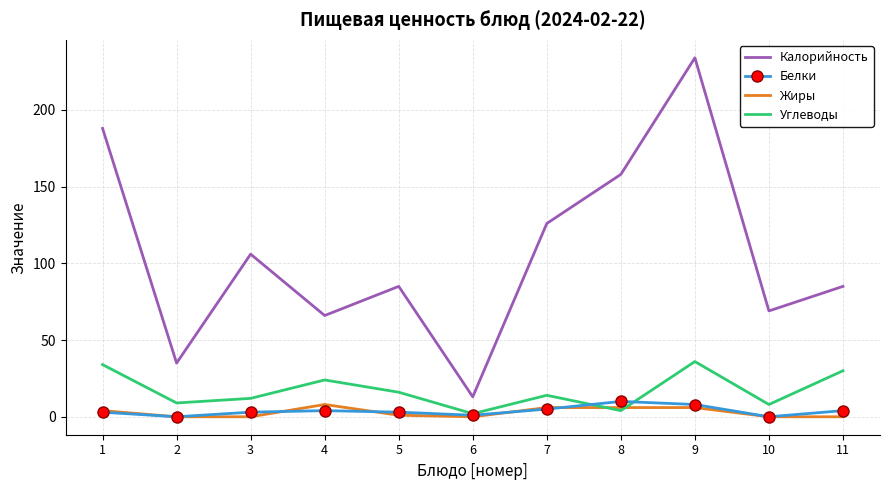

The value of Жиры at 10 is 0. True or false?

True